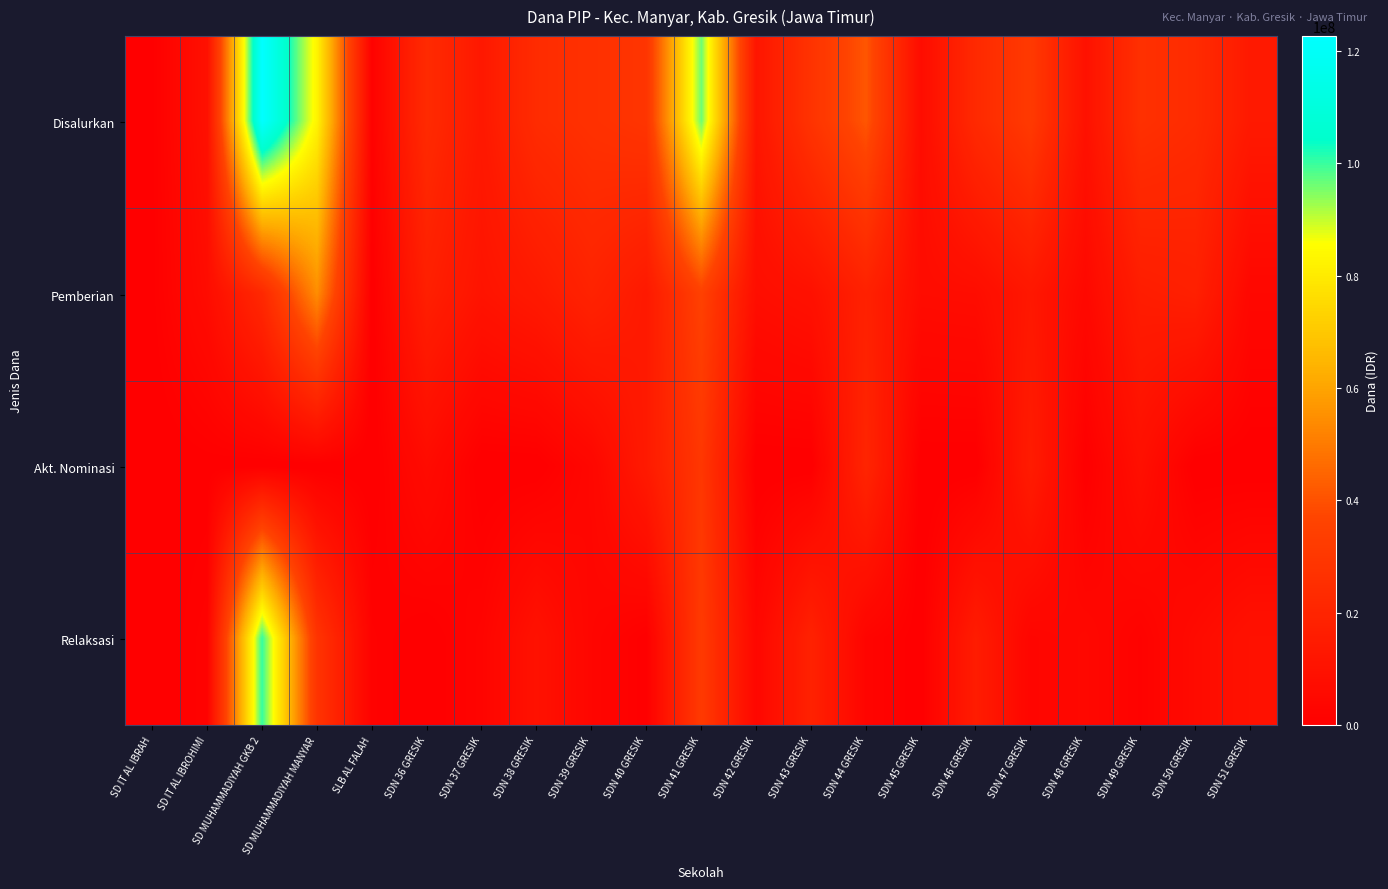

What is the total value across all series at SDN 46 GRESIK?

45450000